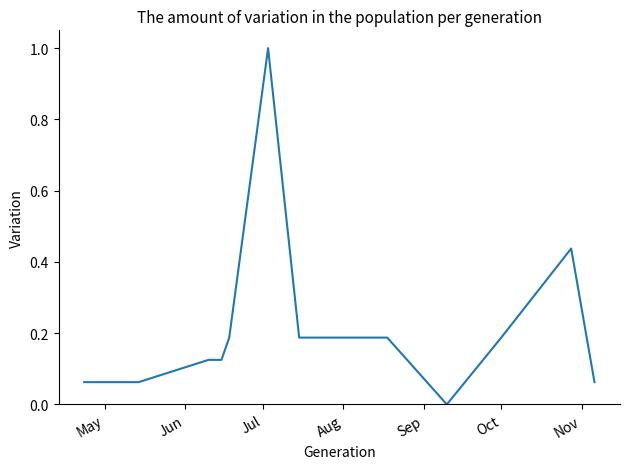

How many lines are shown in the chart?

1